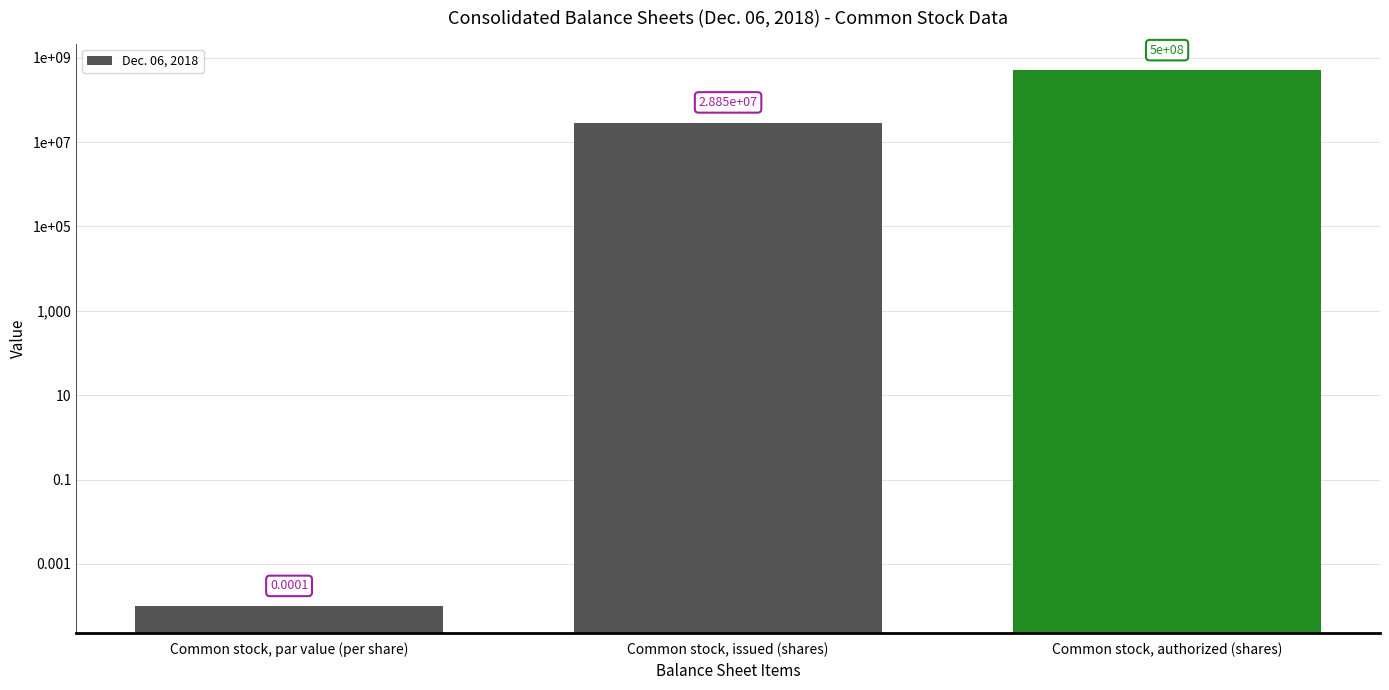

At which category does the chart reach its peak across all series?

Common stock, authorized (shares)